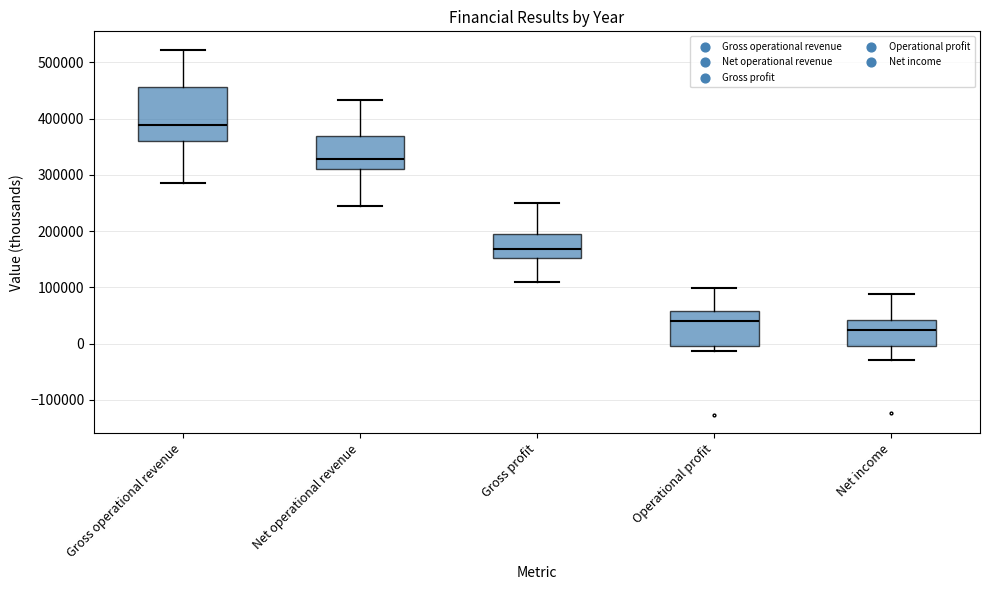

Reading left to right, read every box against the y-axis: the position of its median line, the range the box covers, and the ends of its whiskers. The values are not printed on the chart, so give them approximately, as read against the axis.

Gross operational revenue: median 390000, box 360000 to 460000, whiskers 290000 to 520000
Net operational revenue: median 330000, box 310000 to 370000, whiskers 240000 to 430000
Gross profit: median 170000, box 150000 to 190000, whiskers 110000 to 250000
Operational profit: median 40000, box 0 to 60000, whiskers -10000 to 100000
Net income: median 30000, box 0 to 40000, whiskers -30000 to 90000